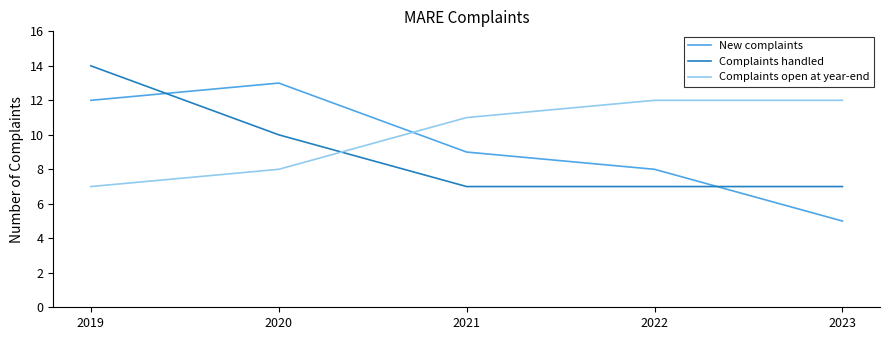

Rank the series at 2019 from highest to lowest value.

Complaints handled, New complaints, Complaints open at year-end